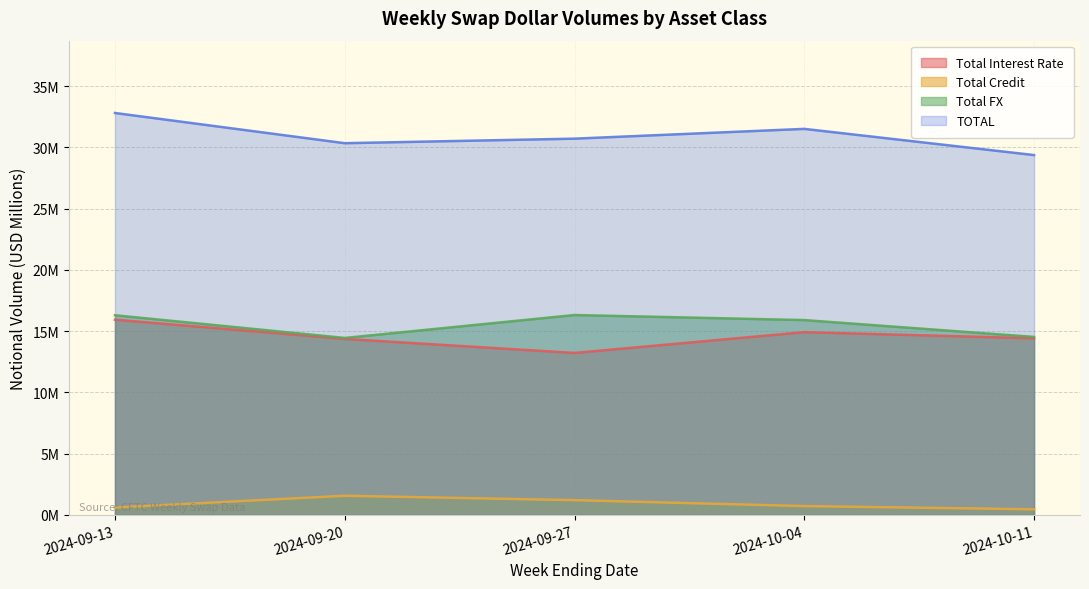

Count the number of data series in this chart.

4